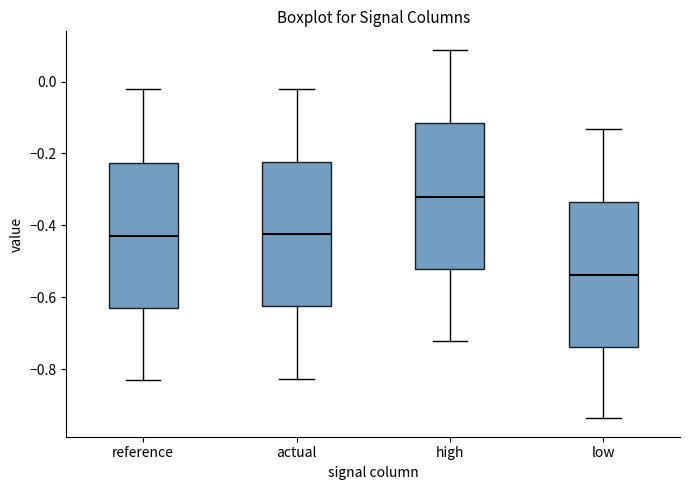

Where does the lower whisker of the box for low end on the y-axis? The values are not printed on the chart, so give them approximately, as read against the axis.

-0.94